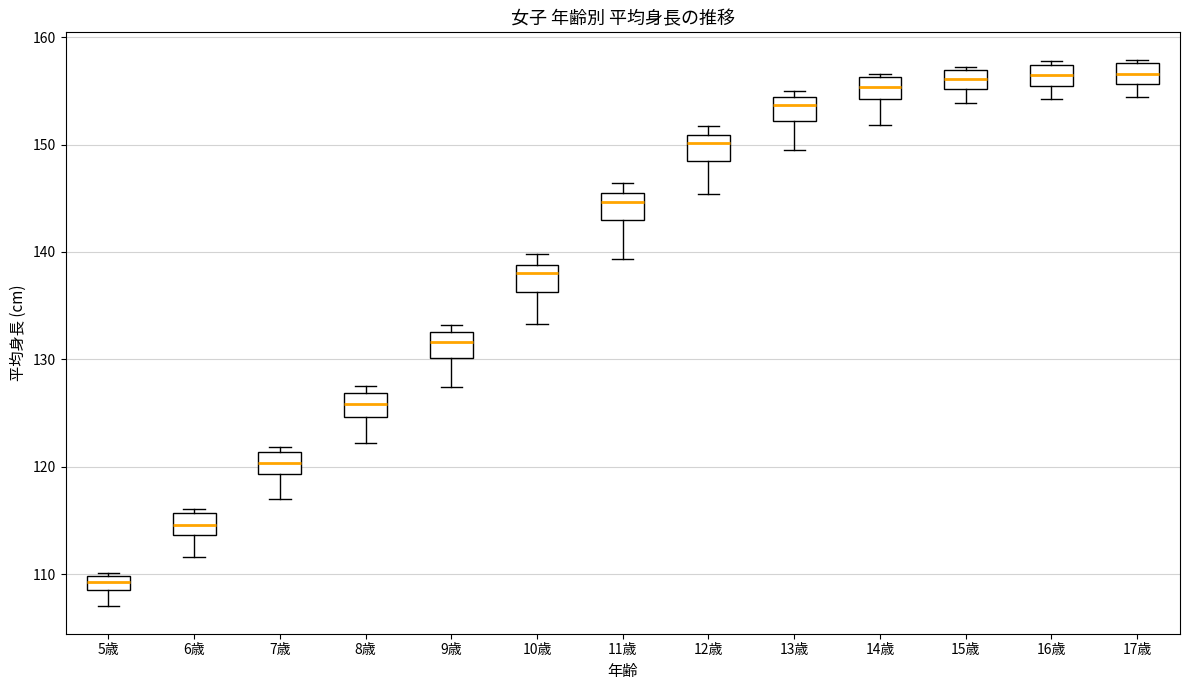

Which box's median line is the lowest?

5歳